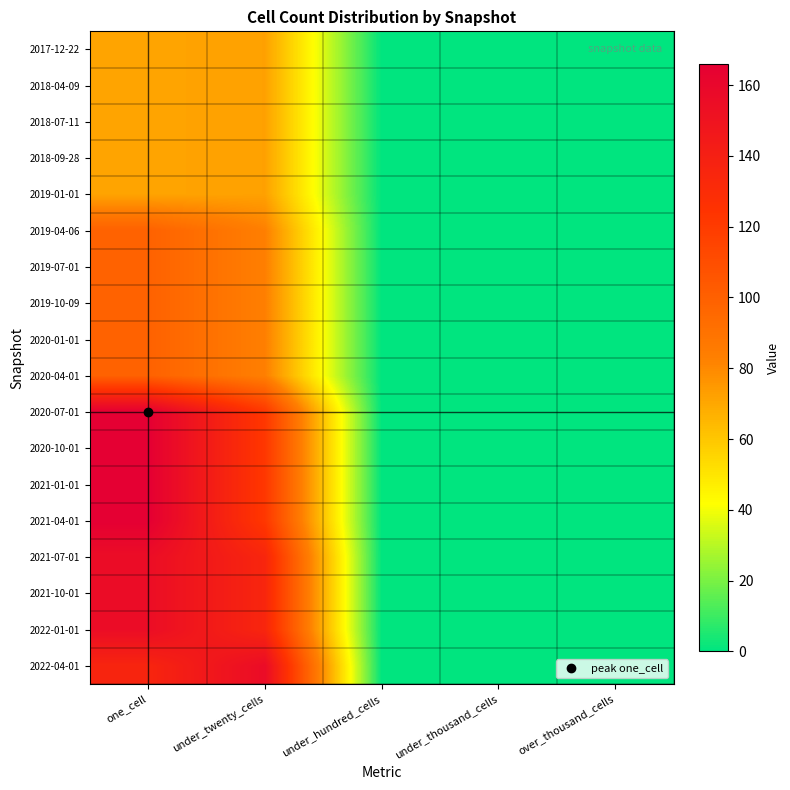

Which series has the largest total across all categories?

2022-04-01